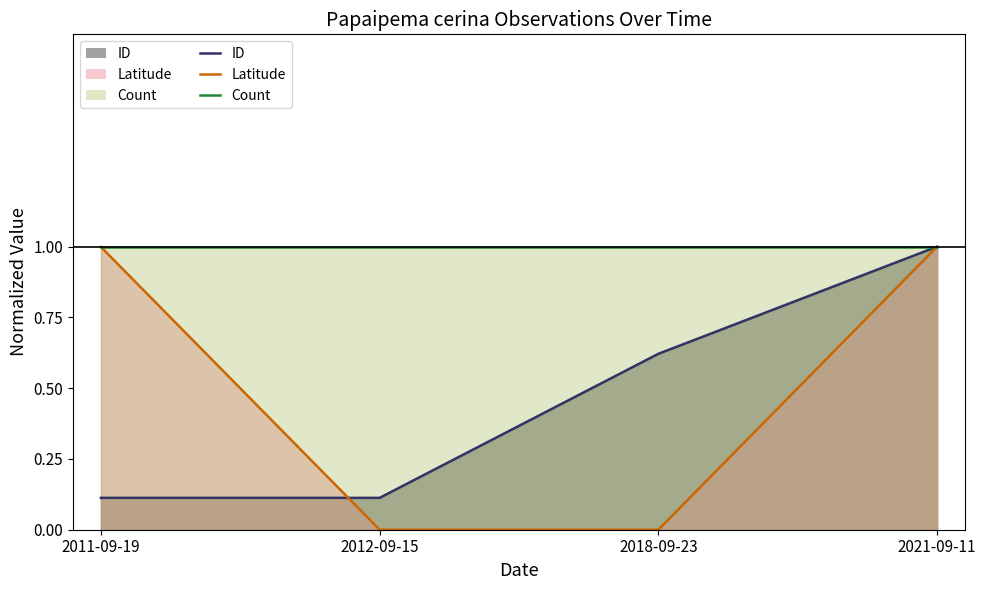

Is it true that Latitude (line) equals 0.2 at 2011-09-19?

False